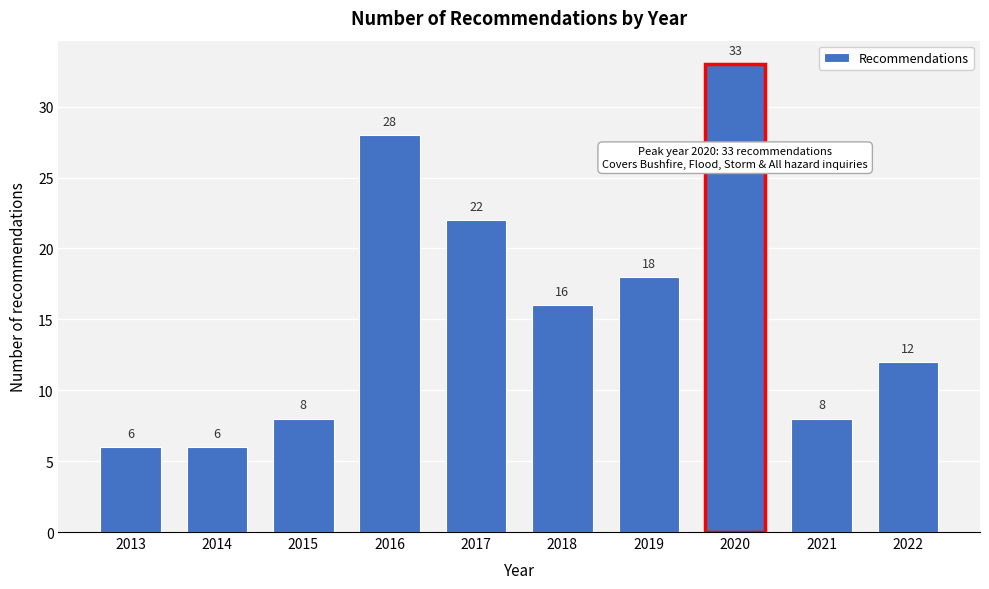

Reading left to right, transcribe all the data shown in this chart.

6	6	8	28	22	16	18	33	8	12